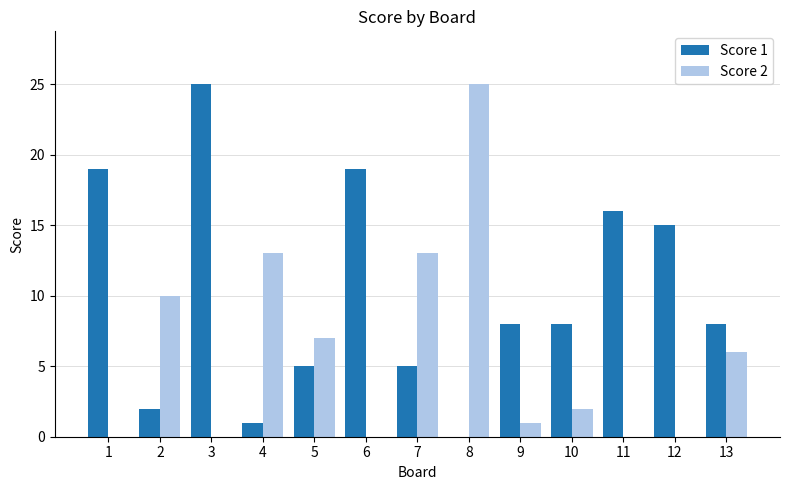

What is the spread (max minus min) of values at 10?

6